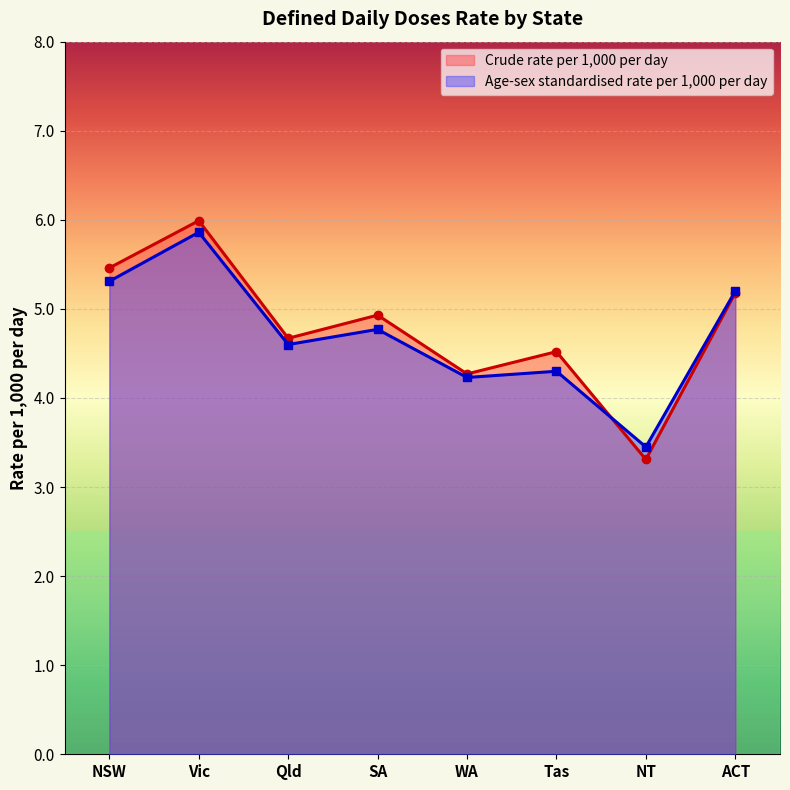

What is the maximum value shown in the chart?

6.0